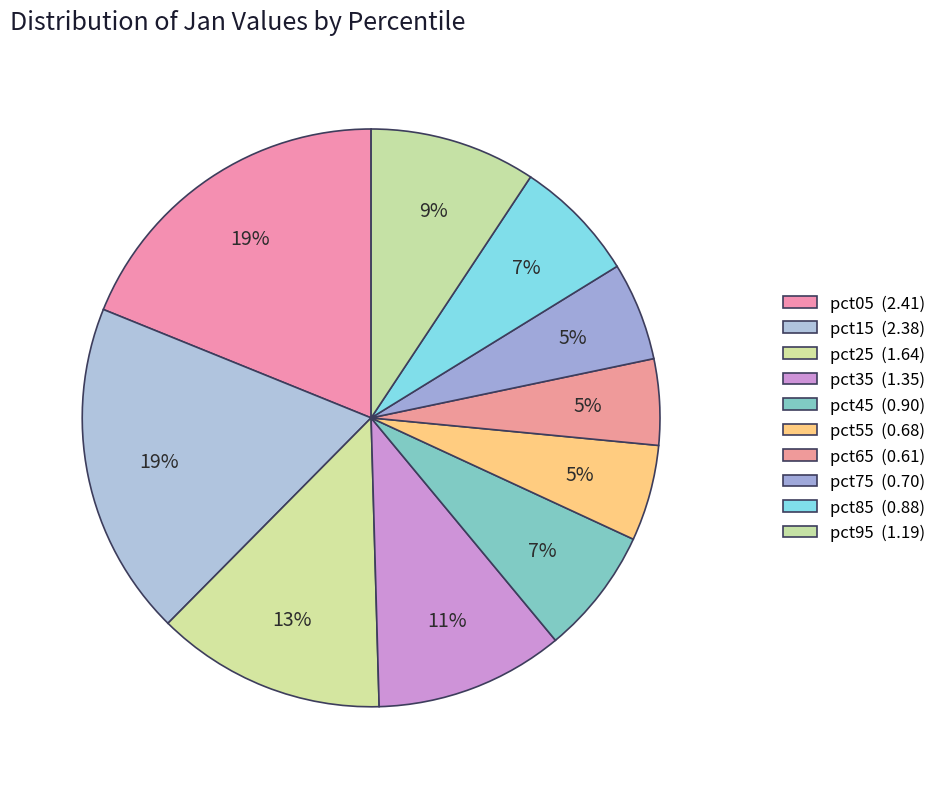

True or false: pct55 accounts for 12% of the total.

False